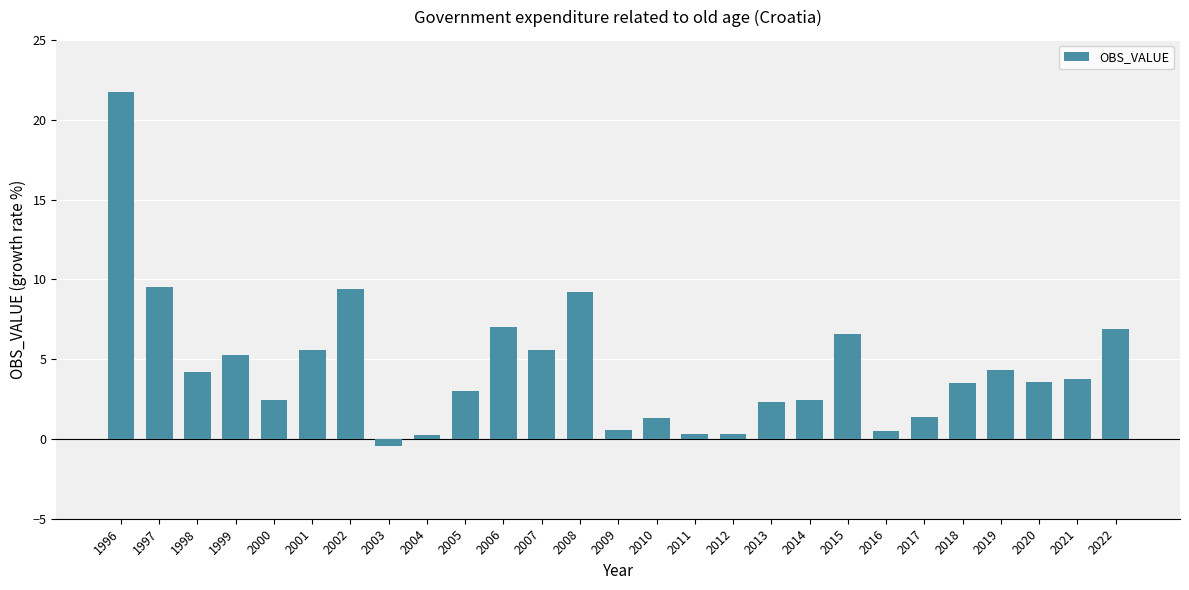

Is it true that the value at 2007 is 3.4?

False